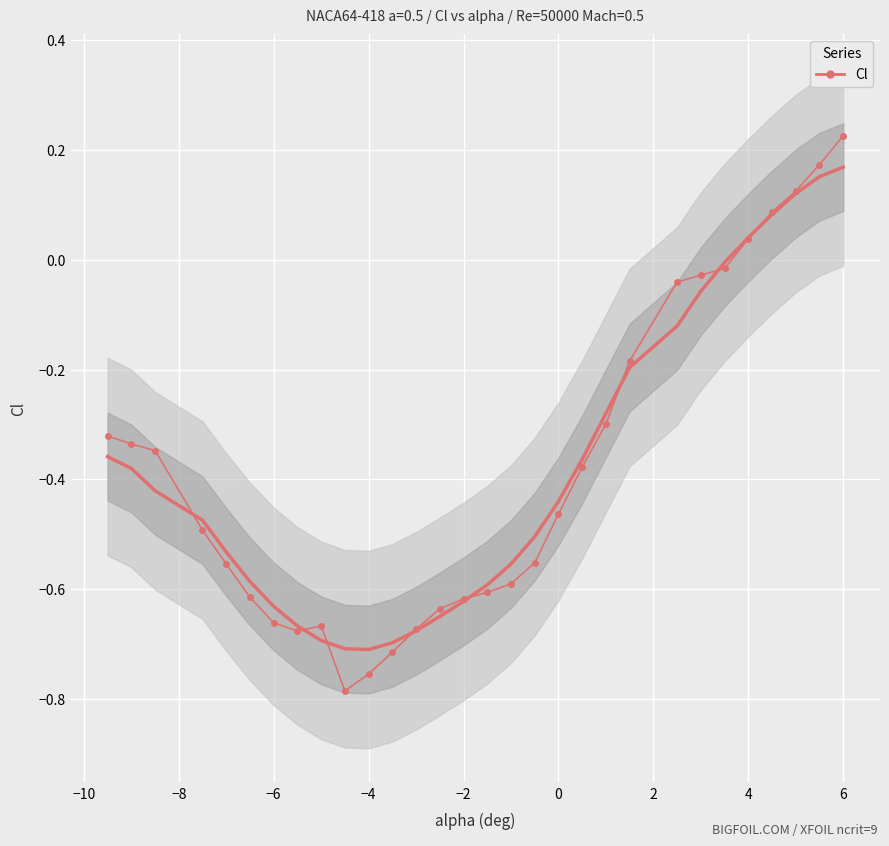

What is the minimum value shown in the chart?

-0.8